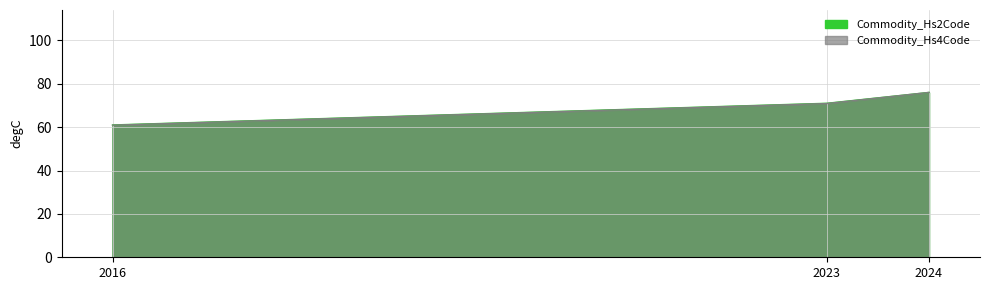

How many lines are shown in the chart?

2